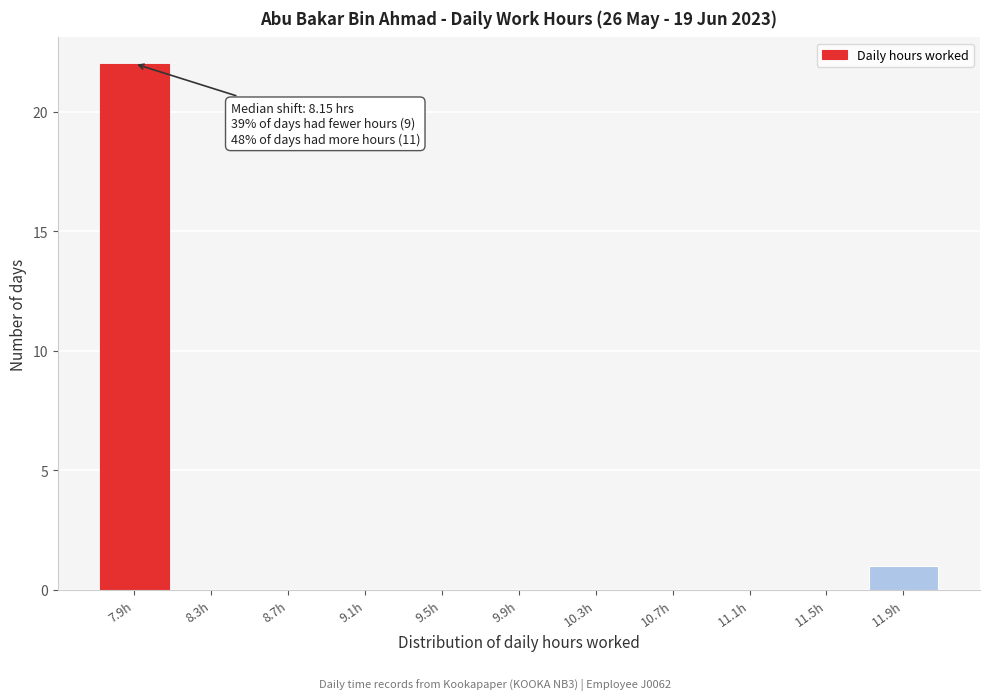

Reading left to right, transcribe all the data shown in this chart.

7.9h=22	8.3h=0	8.7h=0	9.1h=0	9.5h=0	9.9h=0	10.3h=0	10.7h=0	11.1h=0	11.5h=0	11.9h=1